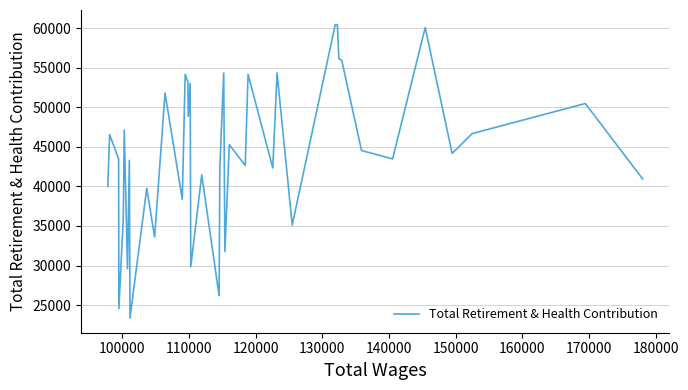

What is the greatest value displayed?

60467.7